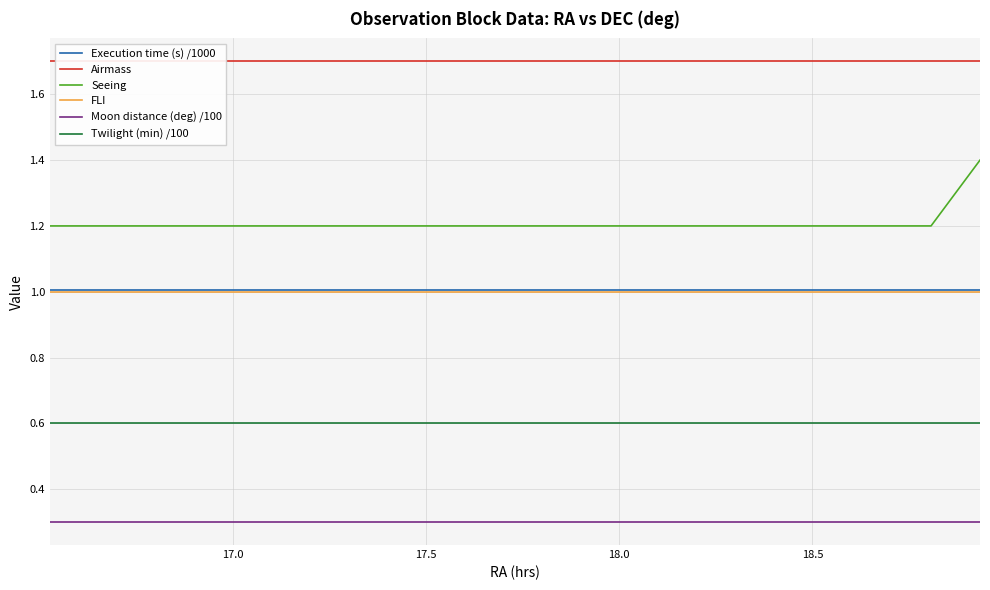

Rank the series by their maximum value, from lowest to highest.

Moon distance (deg) /100, Twilight (min) /100, FLI, Execution time (s) /1000, Seeing, Airmass